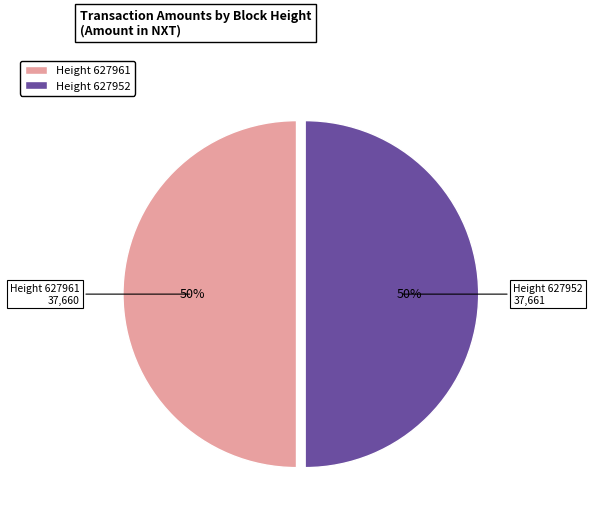

What percentage is the Height 627952 slice, to the nearest percent?

50%